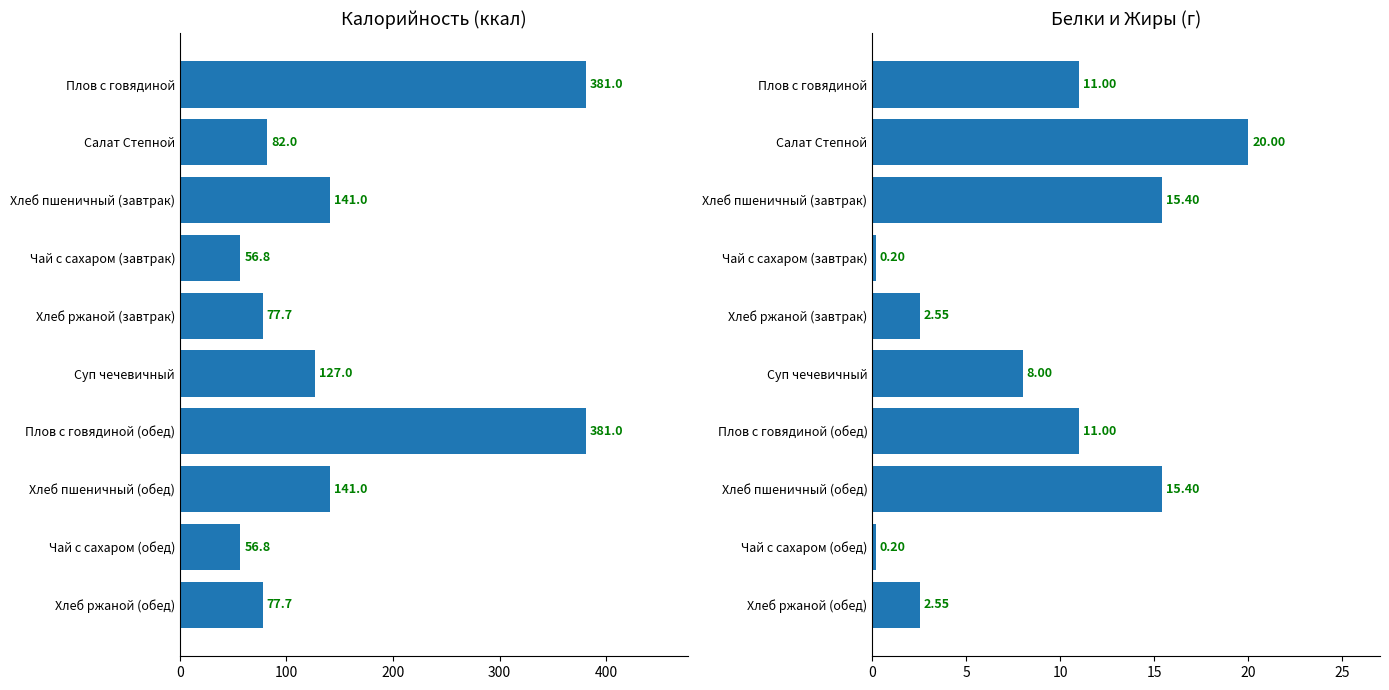

What is the minimum value shown in the chart?

0.2